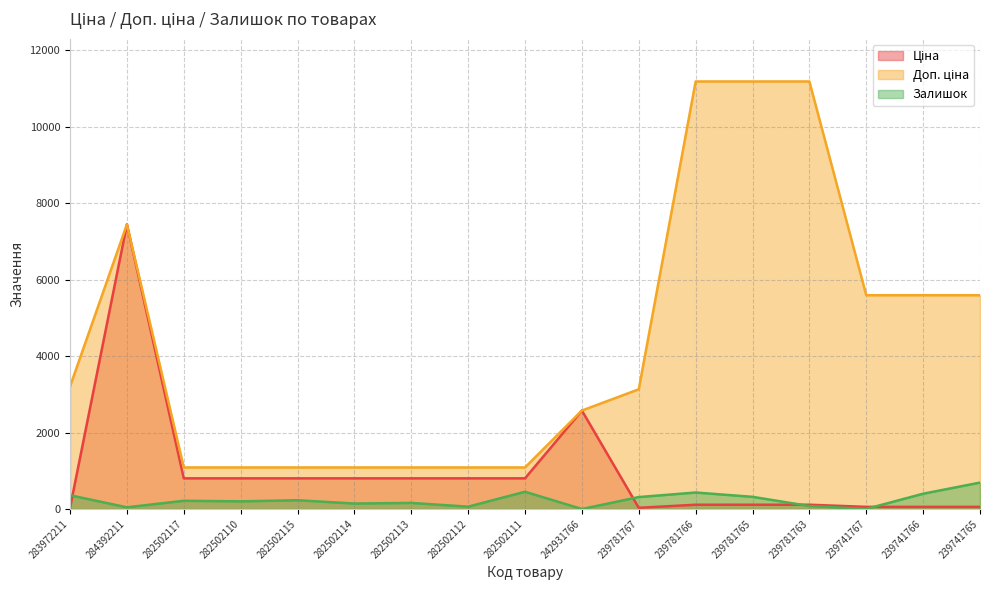

What position from the left is 242931766?

10